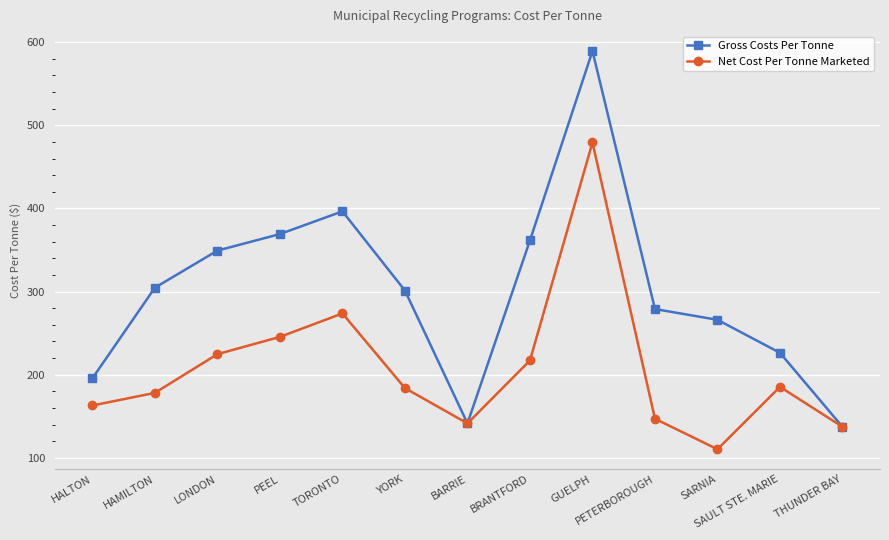

Rank the series by their maximum value, from highest to lowest.

Gross Costs Per Tonne, Net Cost Per Tonne Marketed